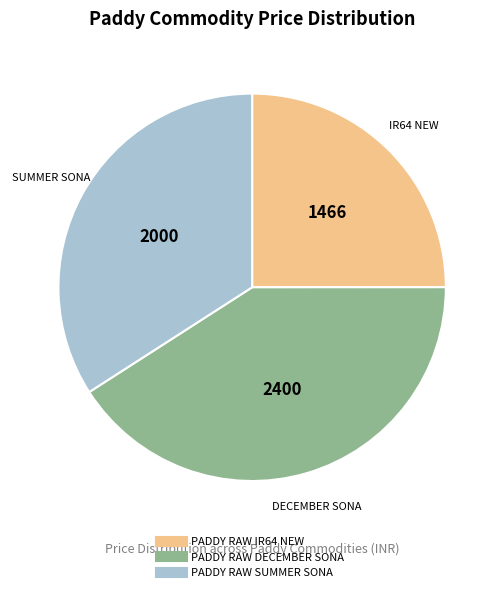

Which category has the biggest portion of the pie?

PADDY RAW DECEMBER SONA